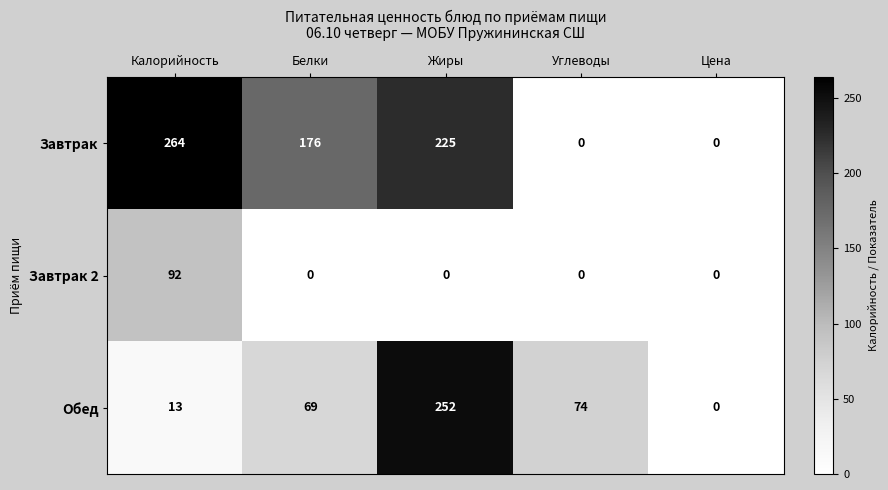

The Обед series shows 110 at Белки. True or false?

False